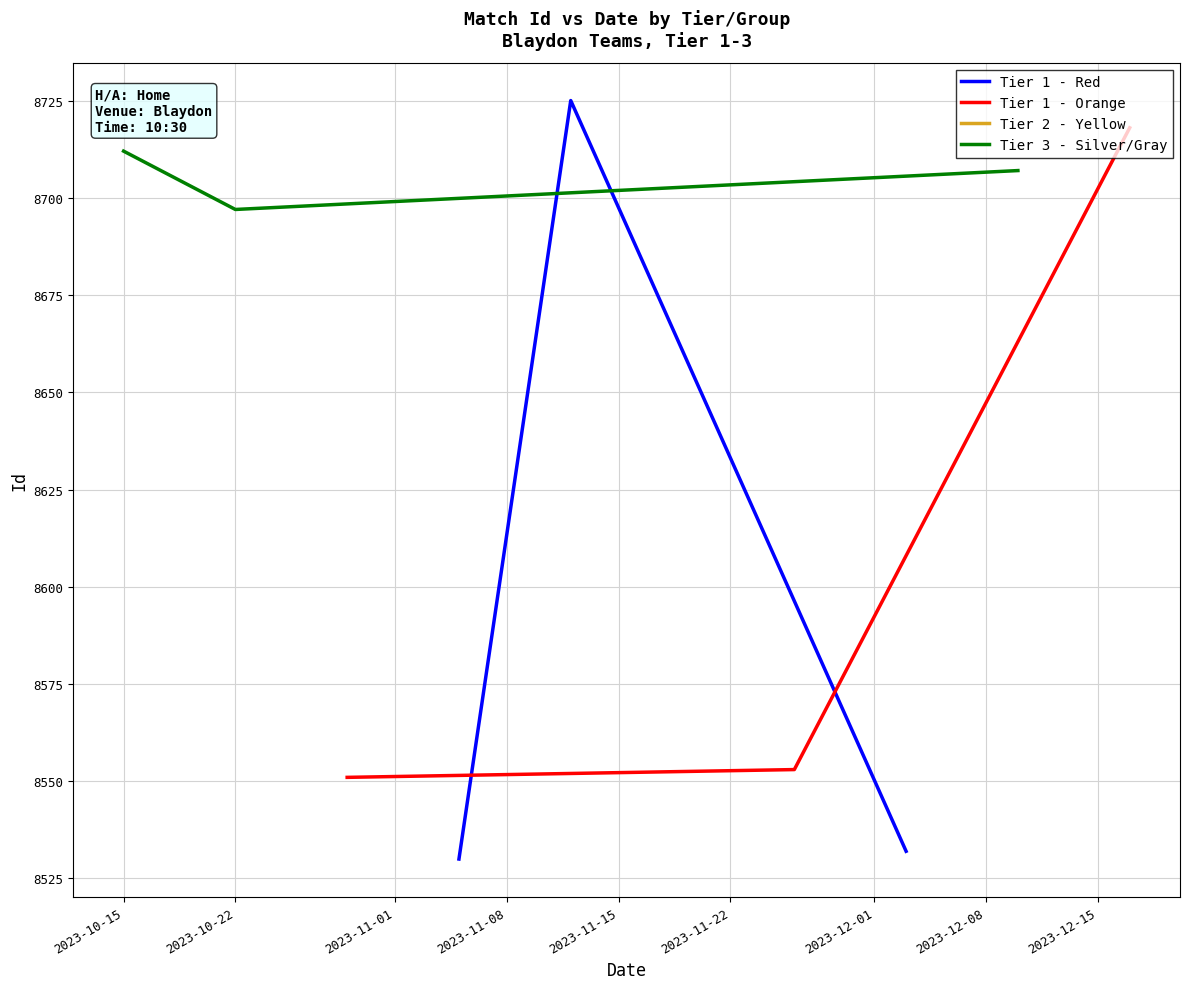

What is the minimum value for Tier 1 - Red?

8530